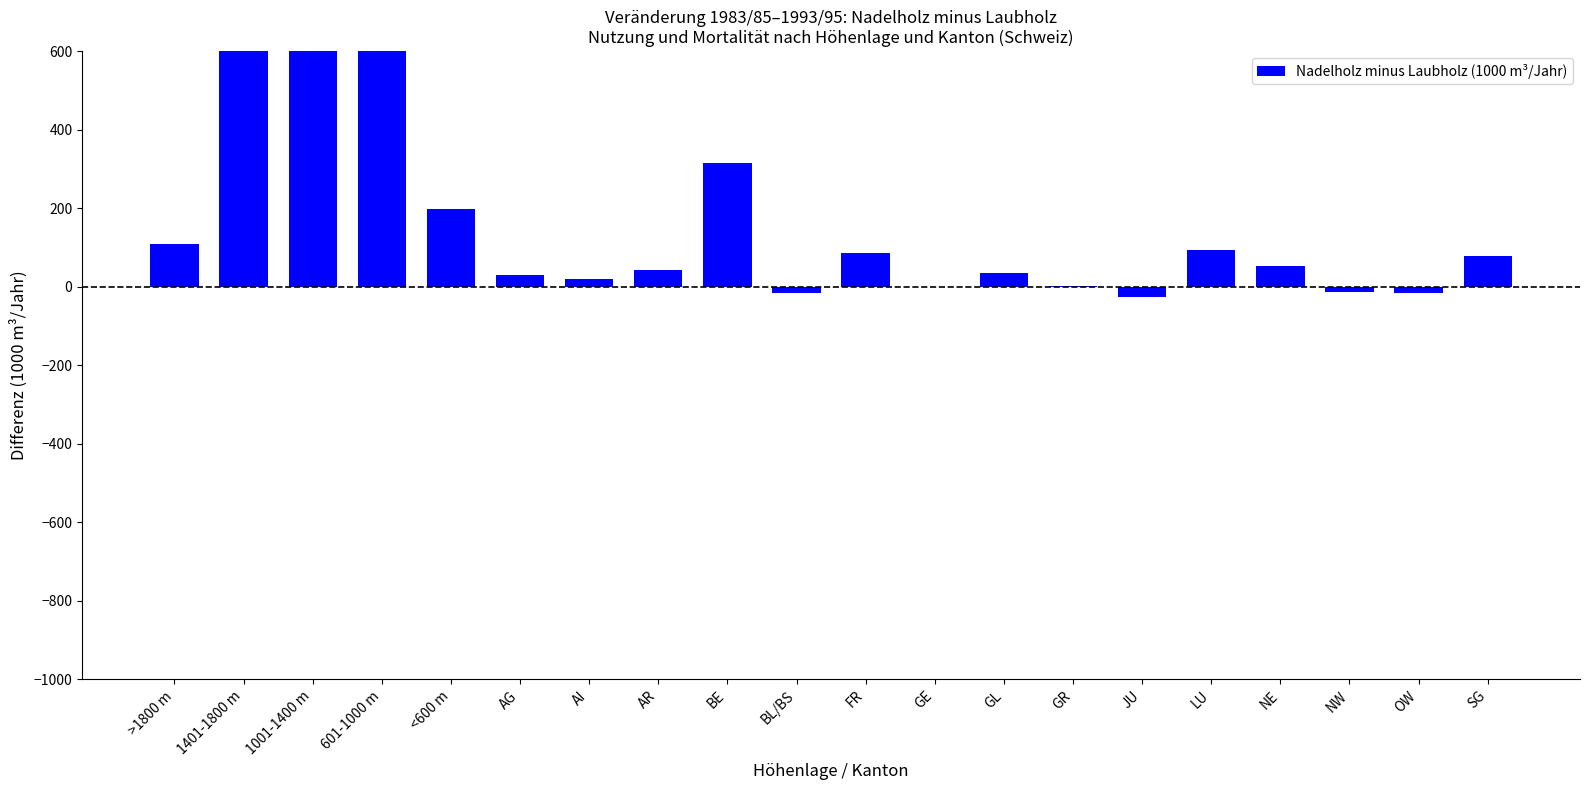

Reading left to right, transcribe all the data shown in this chart.

>1800 m=108	1401-1800 m=1025	1001-1400 m=1088	601-1000 m=921	<600 m=198	AG=30	AI=20	AR=43	BE=316	BL/BS=-16	FR=85	GE=0	GL=36	GR=3	JU=-25	LU=94	NE=53	NW=-14	OW=-16	SG=79